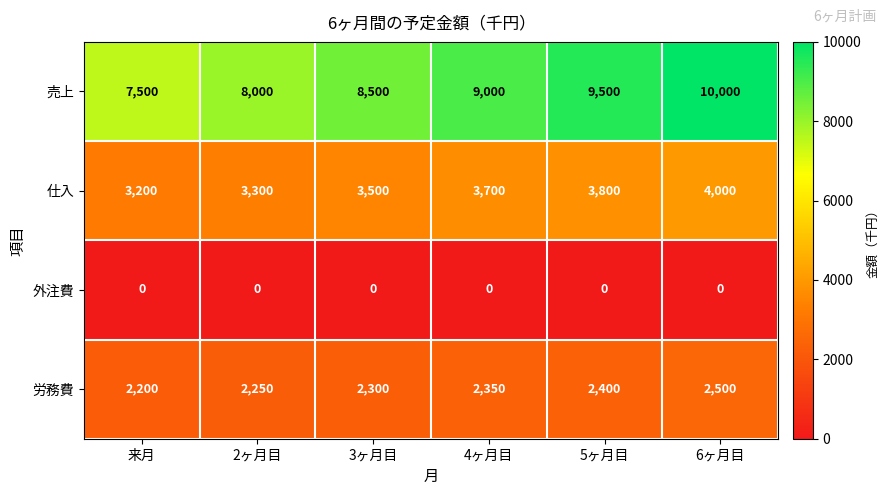

Is it true that 仕入 equals 938 at 来月?

False